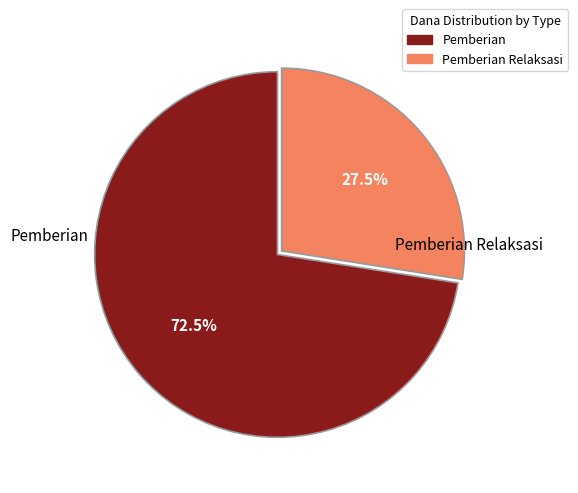

Is there any slice that represents more than half of the pie?

Yes